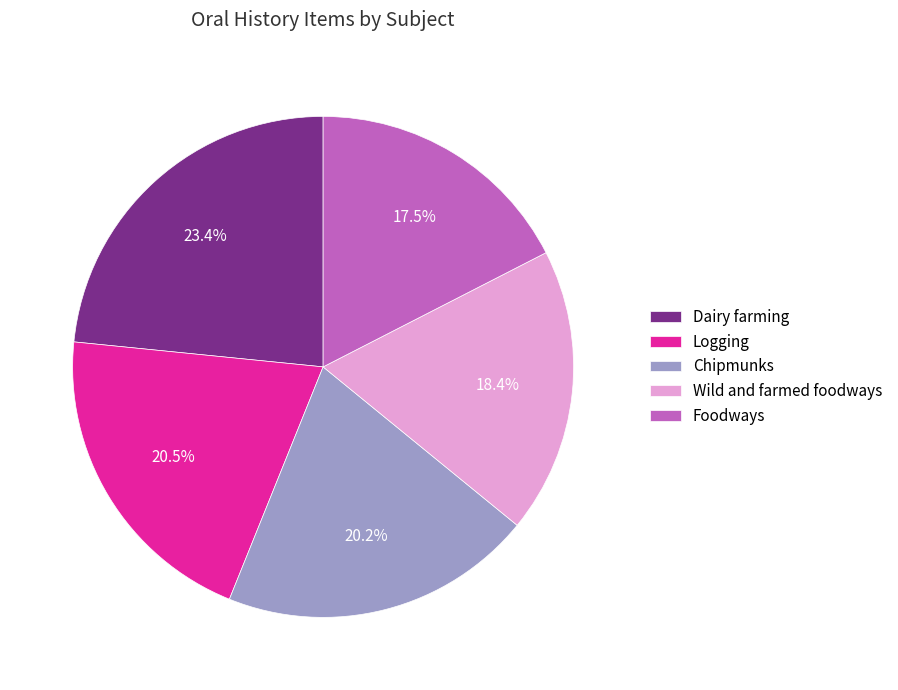

What percentage is the Chipmunks slice, to the nearest percent?

20%